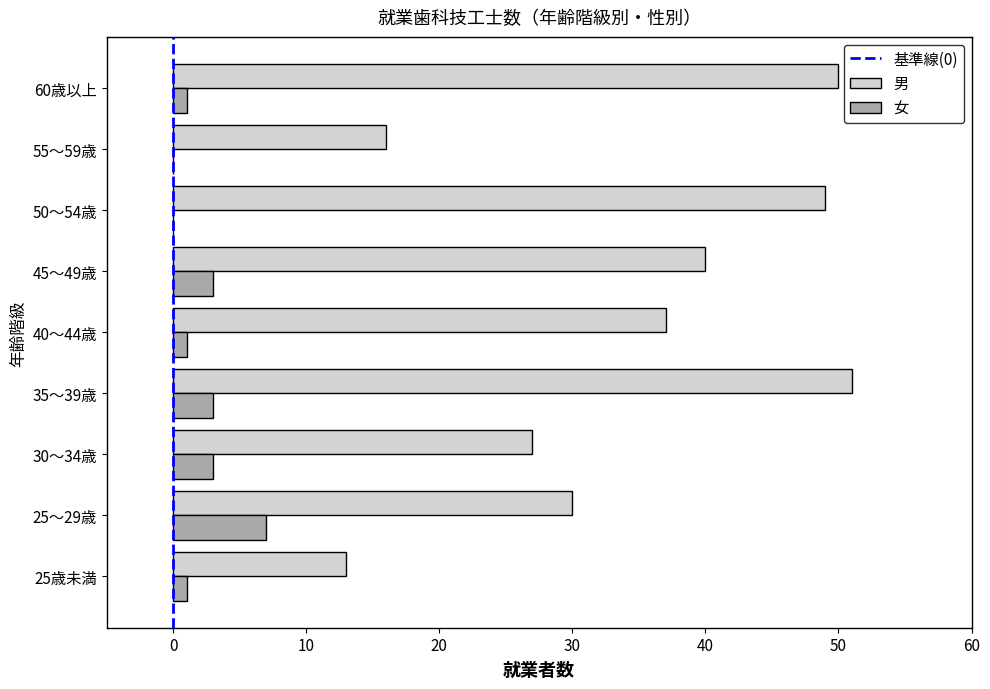

The value of 男 at 35～39歳 is 51. True or false?

True